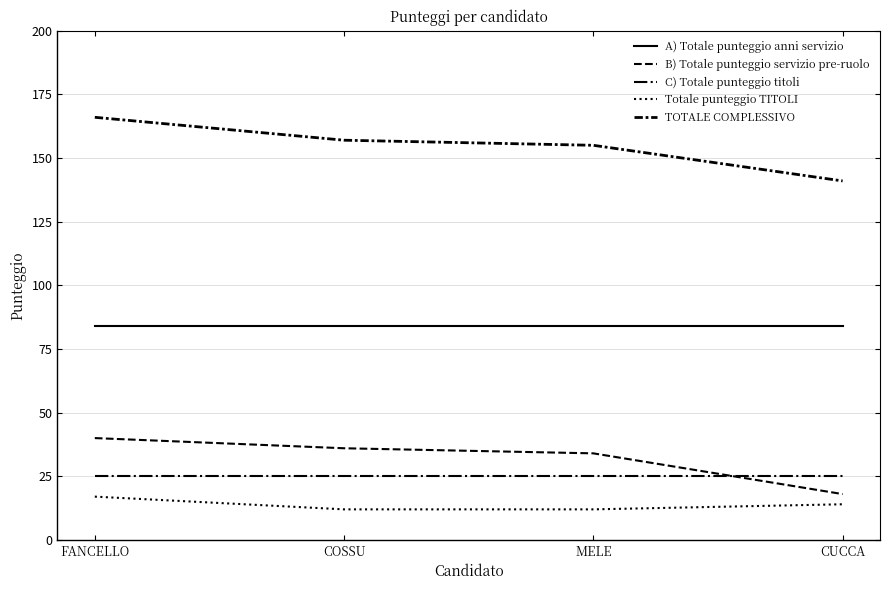

How many lines are shown in the chart?

5